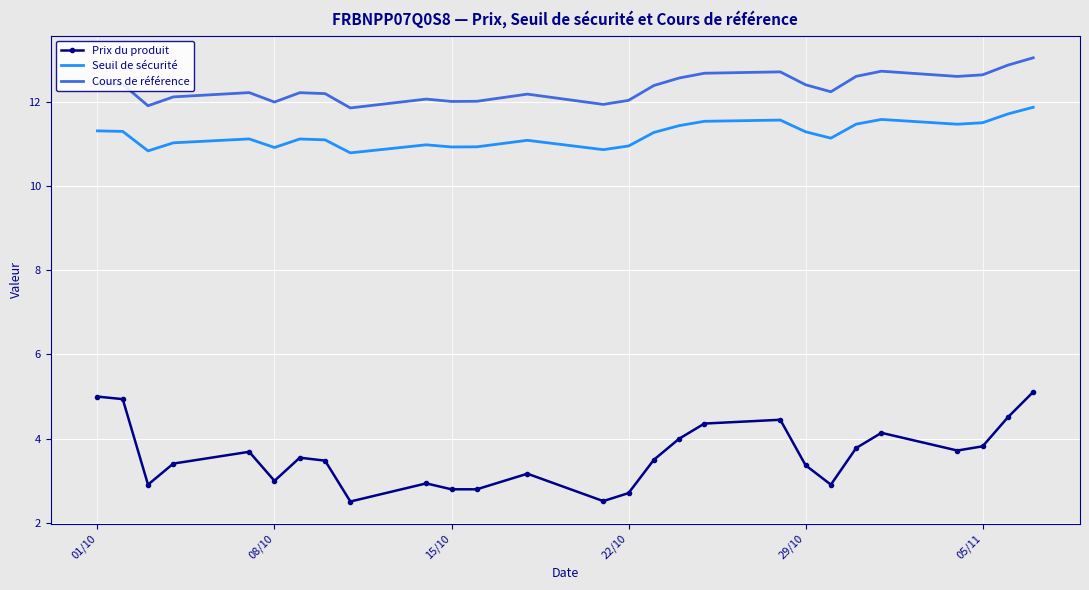

True or false: Prix du produit and Cours de référence intersect in this chart.

False